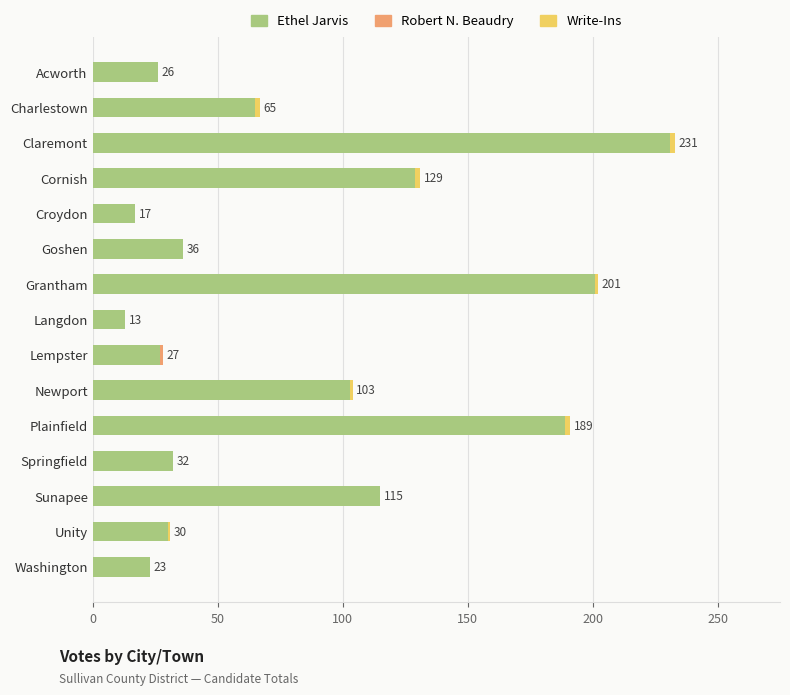

What is the total value across all series at Langdon?

13